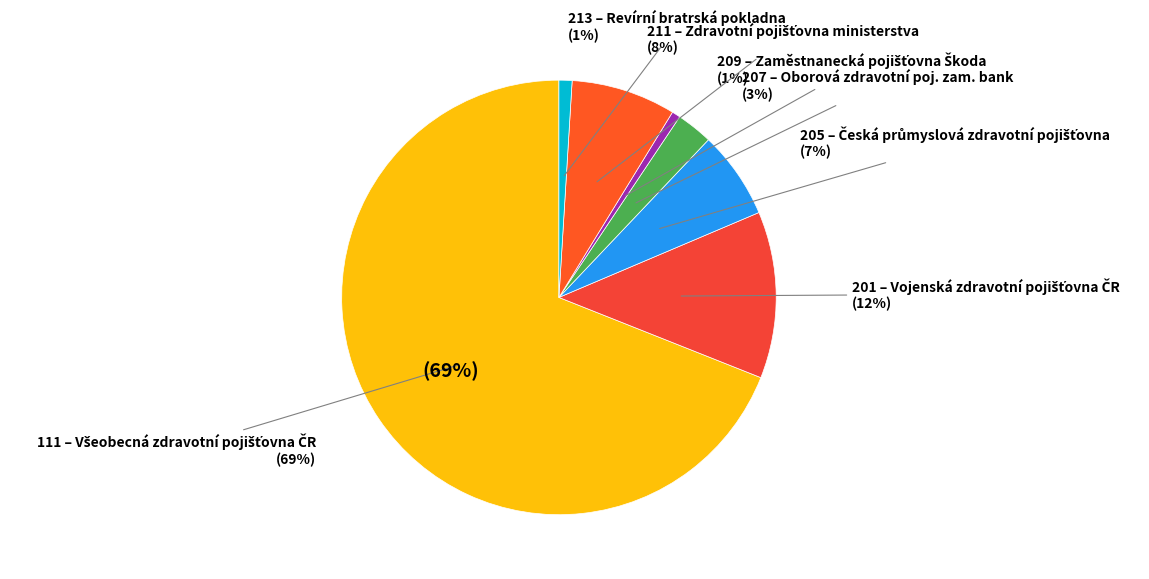

Which category has the biggest portion of the pie?

111 – Všeobecná zdravotní pojišťovna ČR